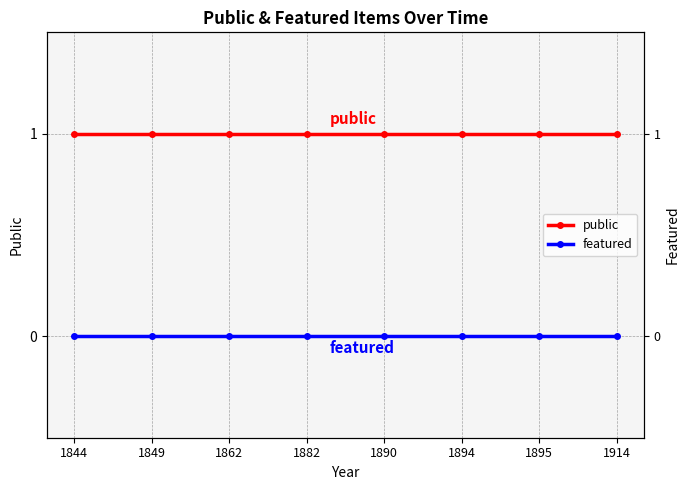

True or false: featured has a value of 0 at 1882.

True